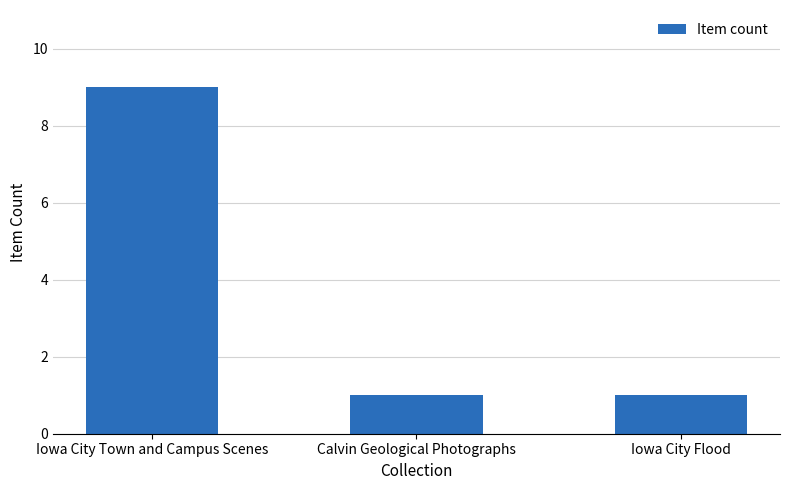

Read the value at Iowa City Flood.

1